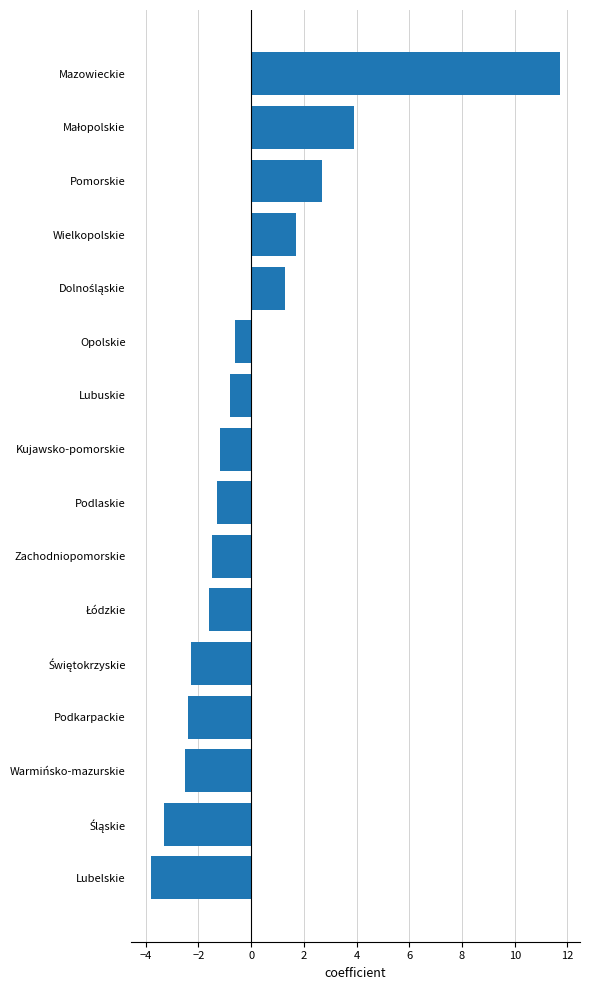

Reading top to bottom, transcribe all the data shown in this chart.

11.7	3.9	2.7	1.7	1.3	-0.6	-0.8	-1.2	-1.3	-1.5	-1.6	-2.3	-2.4	-2.5	-3.3	-3.8